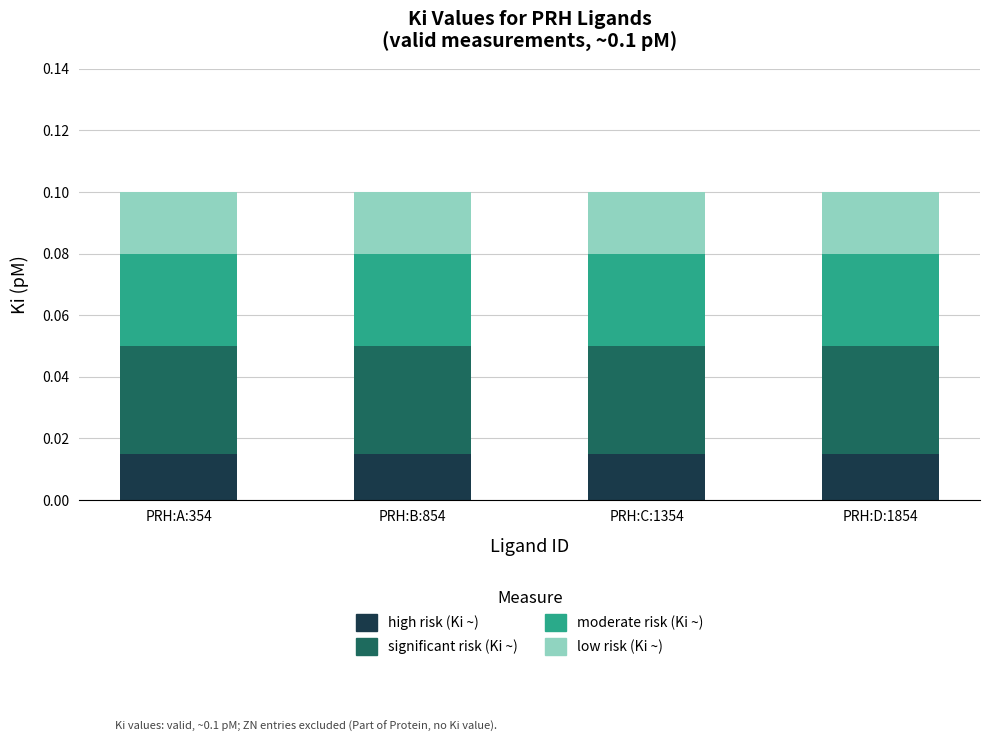

How many bars are there in total?

4